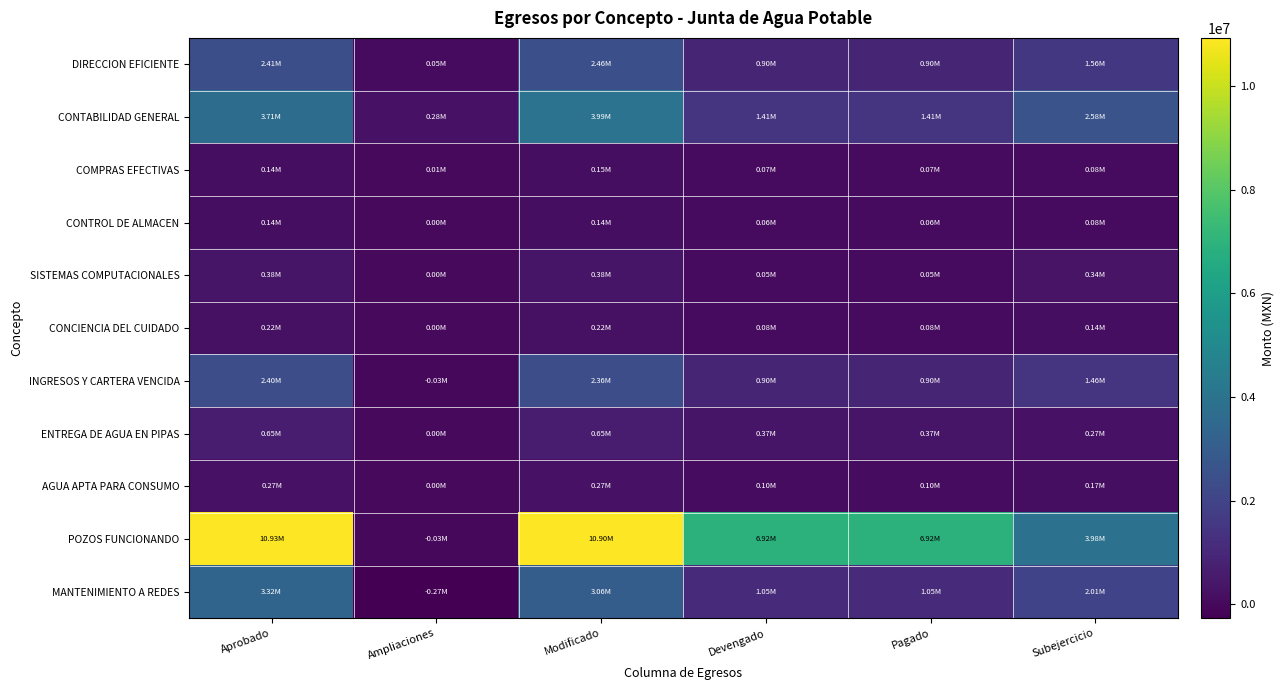

Which category has the highest value across all series?

Aprobado